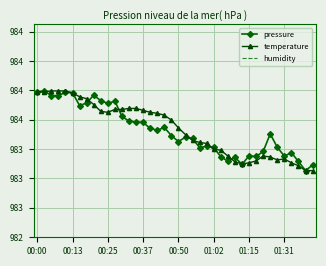

Which series changed the most between 8 and 31?

pressure